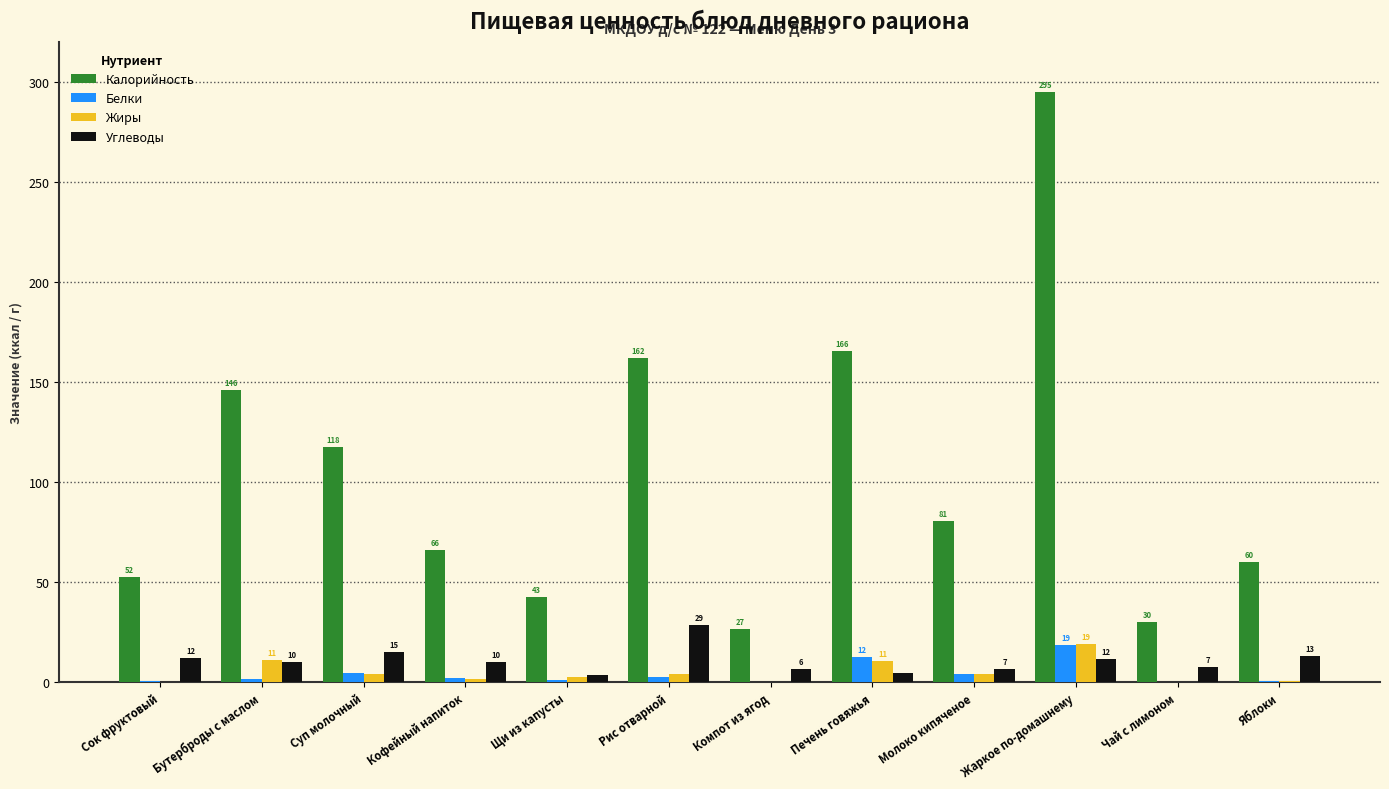

What is the total value across all series at Печень говяжья?

193.4